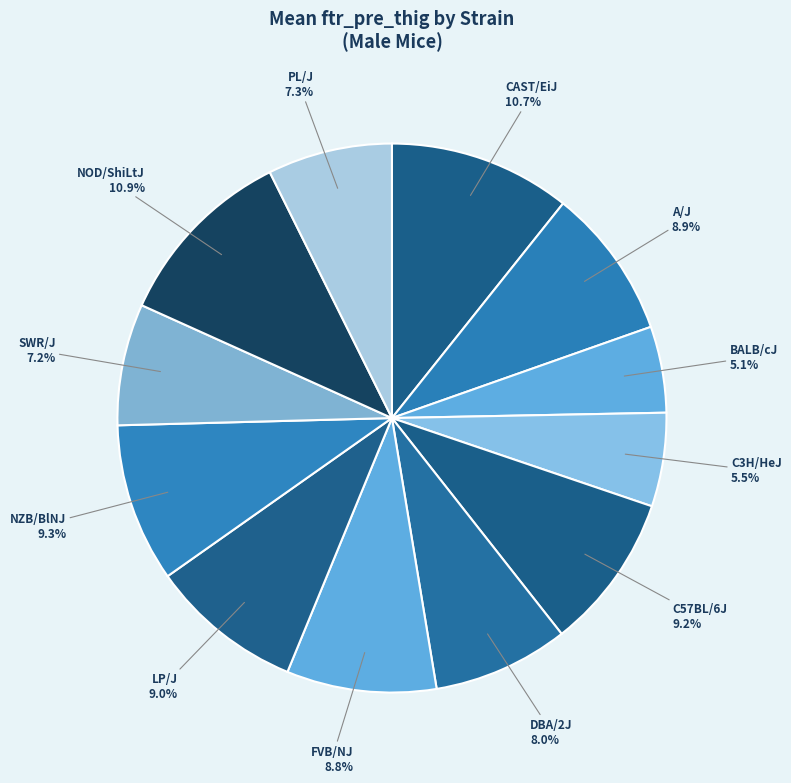

Approximately how many times larger is the value at CAST/EiJ compared to PL/J?

1.5